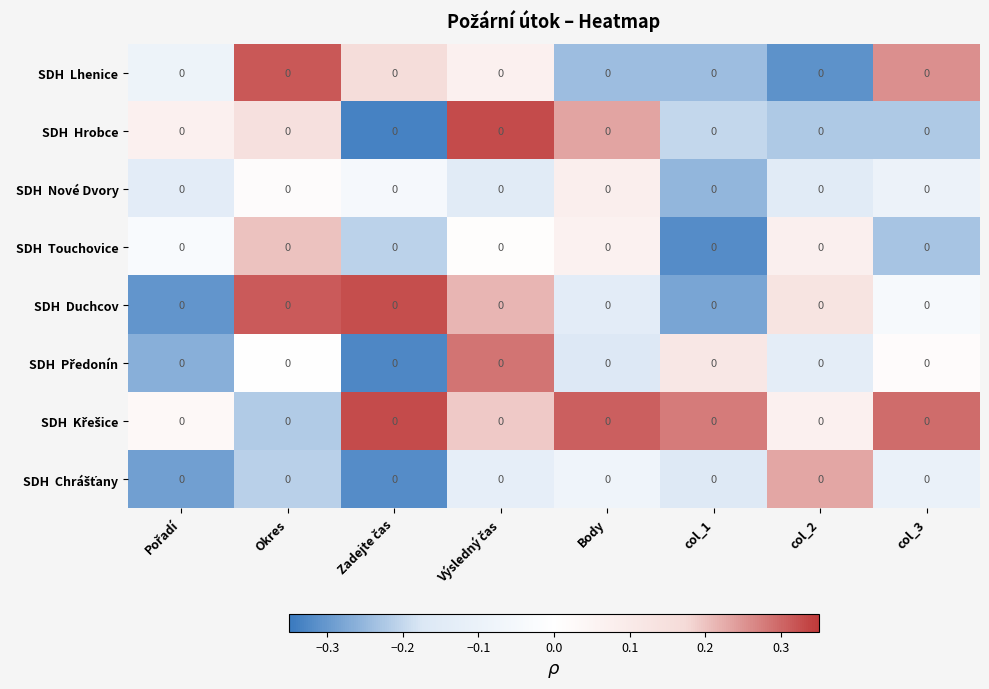

How many data points in SDH Křešice are above 0?

7